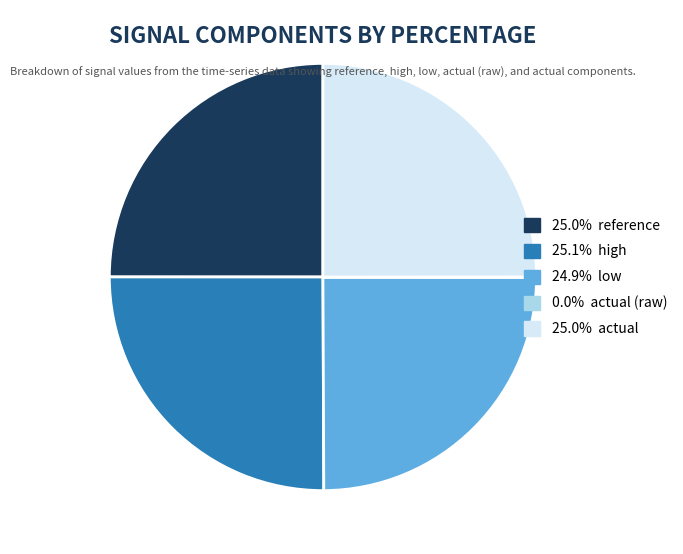

Is there any slice that represents more than half of the pie?

No